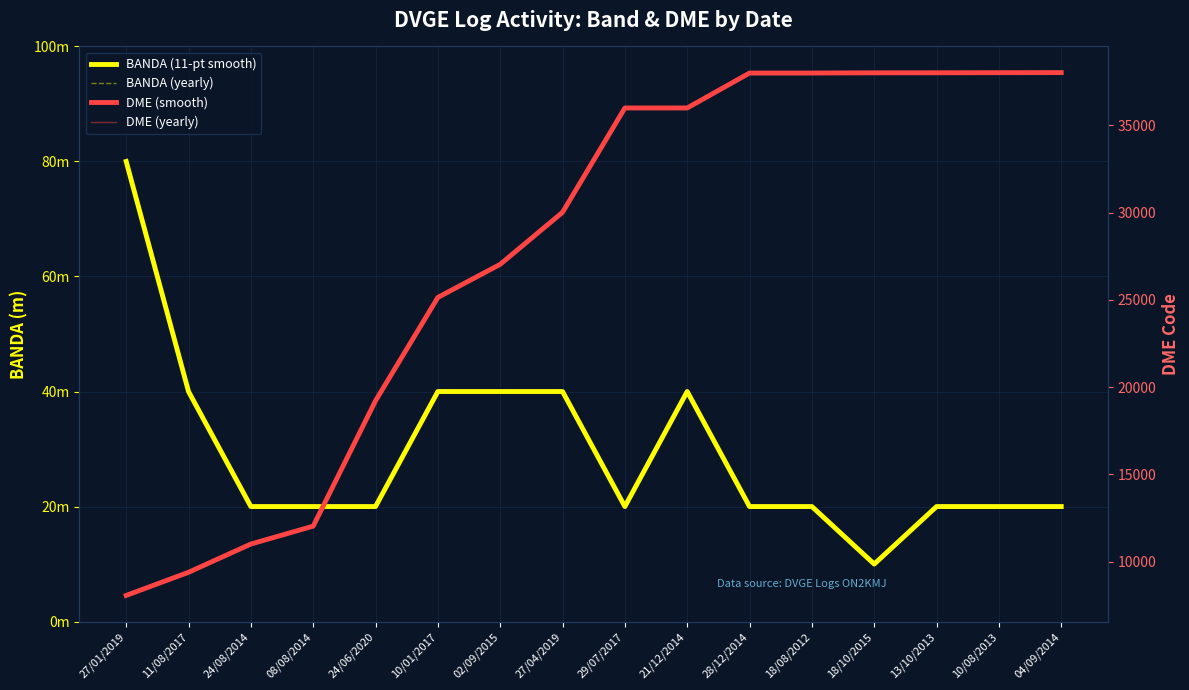

In BANDA (yearly), how many points are higher than both neighbors (excluding endpoints)?

1